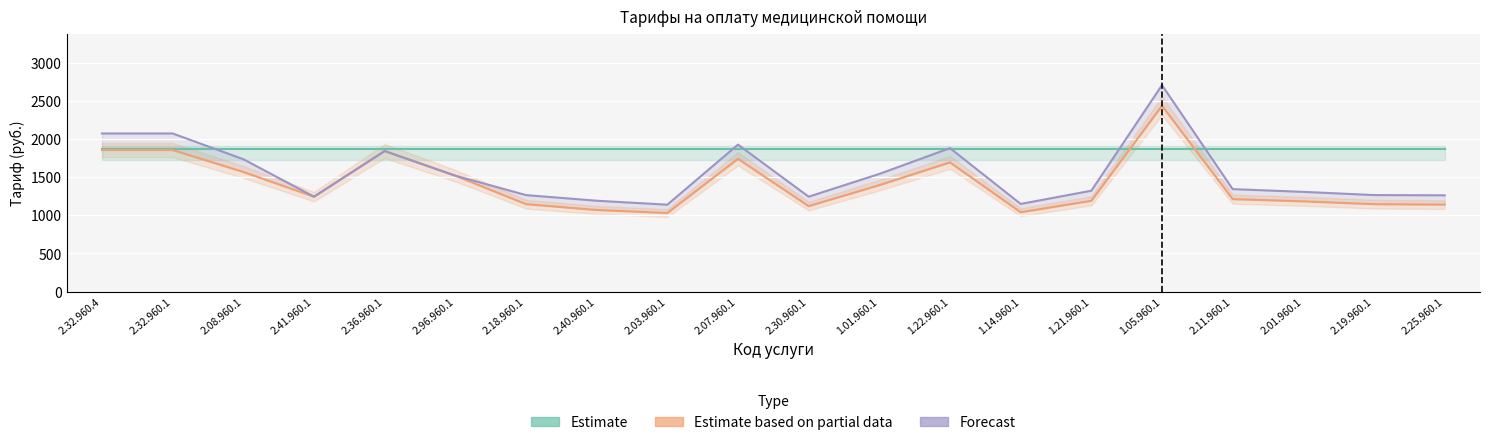

True or false: Тариф ур.1 and Коэф ур.1 cross at least once.

False